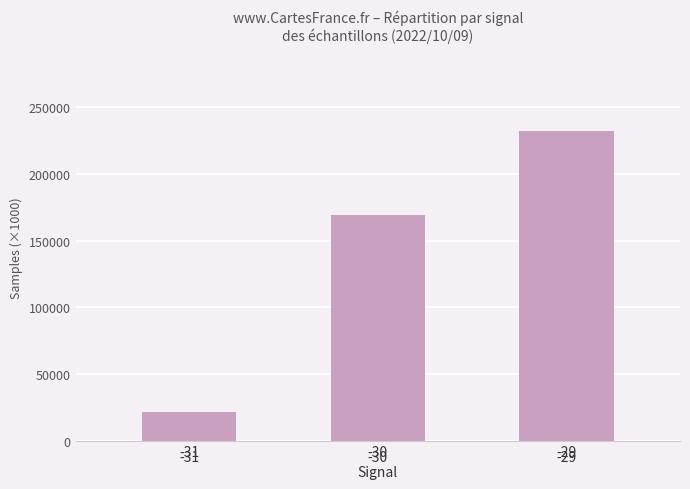

What is the ratio of the value at -31 to the value at -29?

0.1